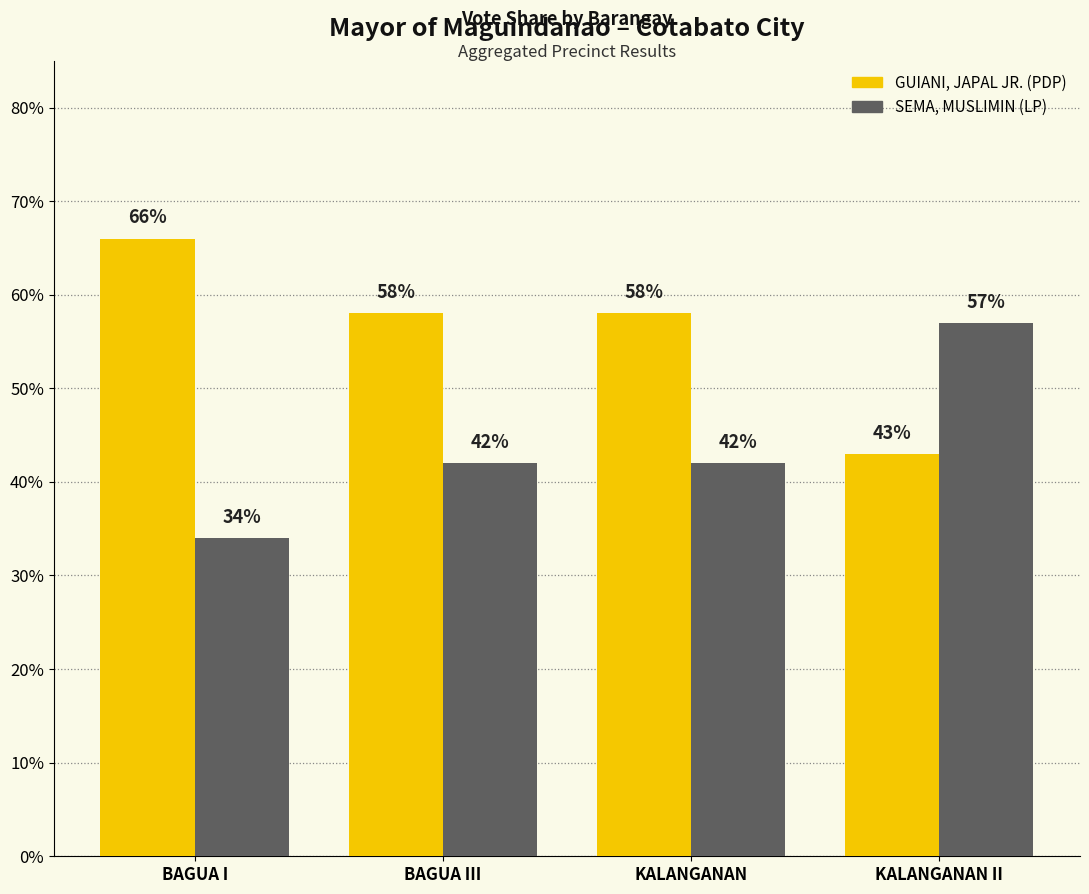

Are the bars horizontal?

No